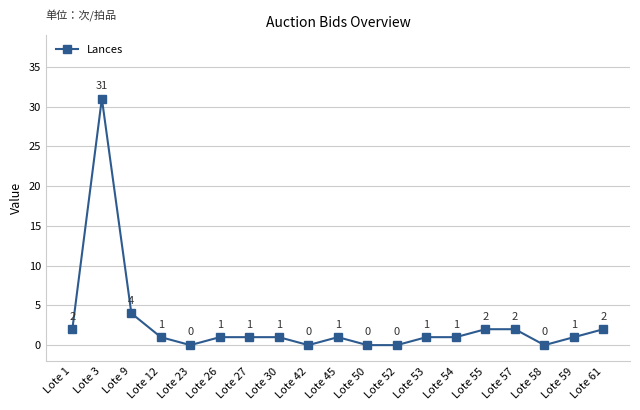

What is the sum of the values at Lote 61 and Lote 57?

4